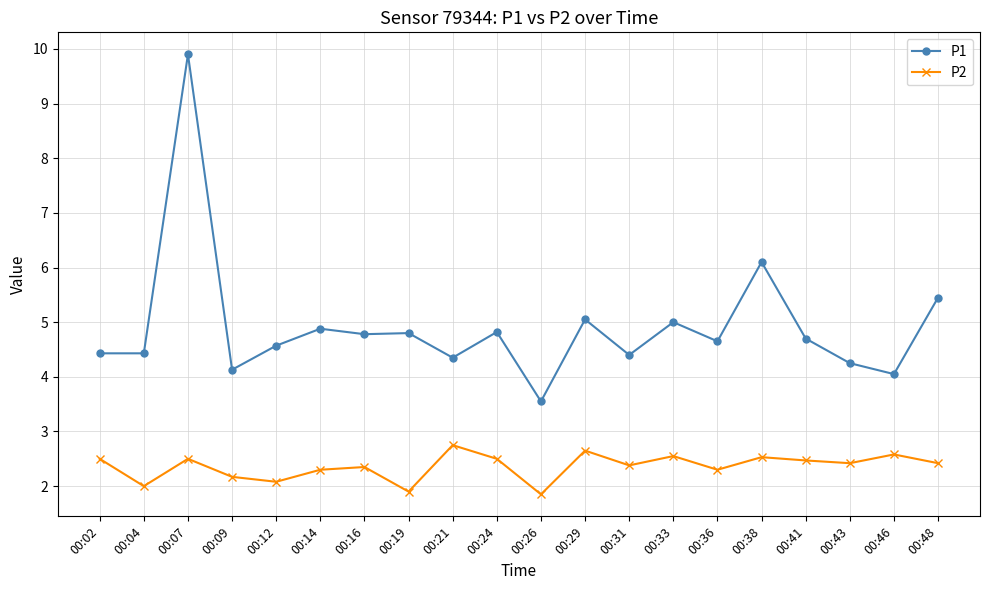

What is the difference between the P1 values at 00:38 and 00:04?

1.7